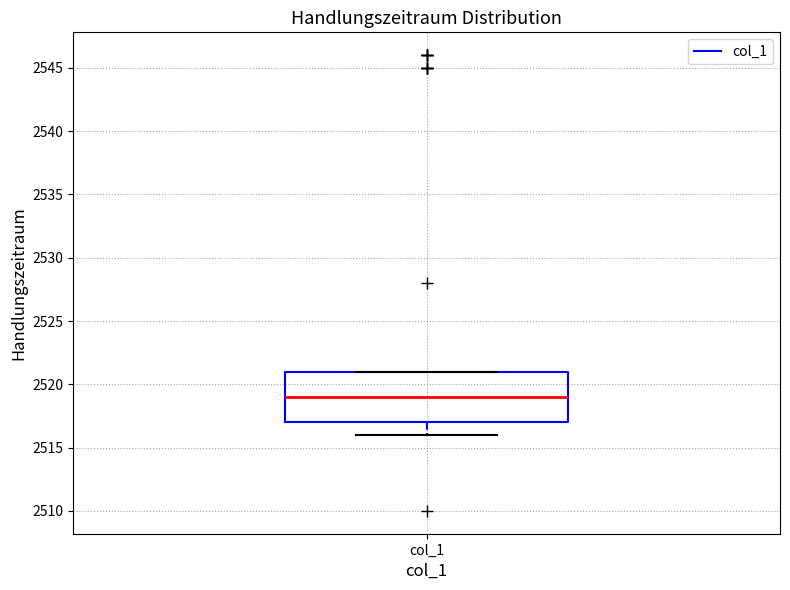

Transcribe this box plot: give where the median line is, the range the box spans, and where the two whiskers end, as read against the y-axis. The values are not printed on the chart, so give them approximately, as read against the axis.

median 2519, box 2517 to 2521, whiskers 2516 to 2521